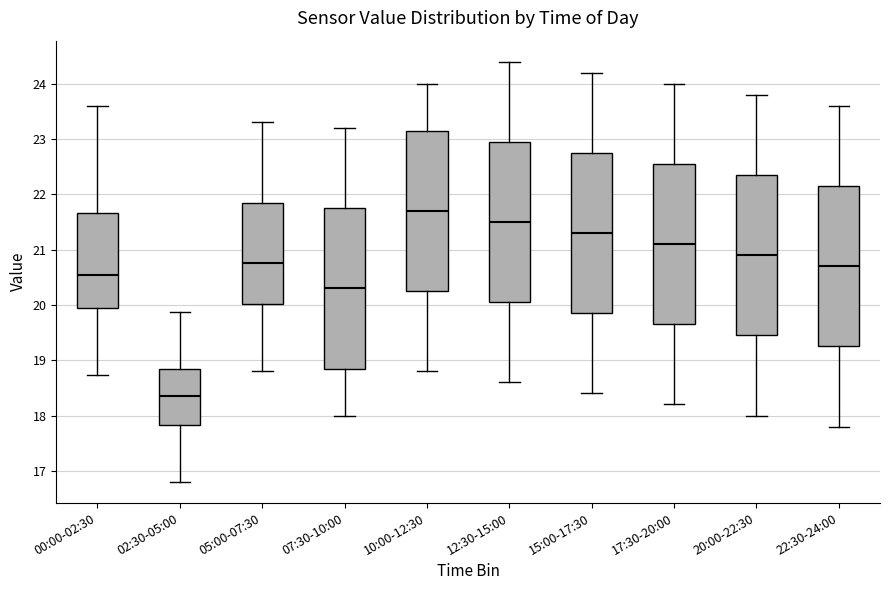

Which box's median line is the highest?

10:00-12:30